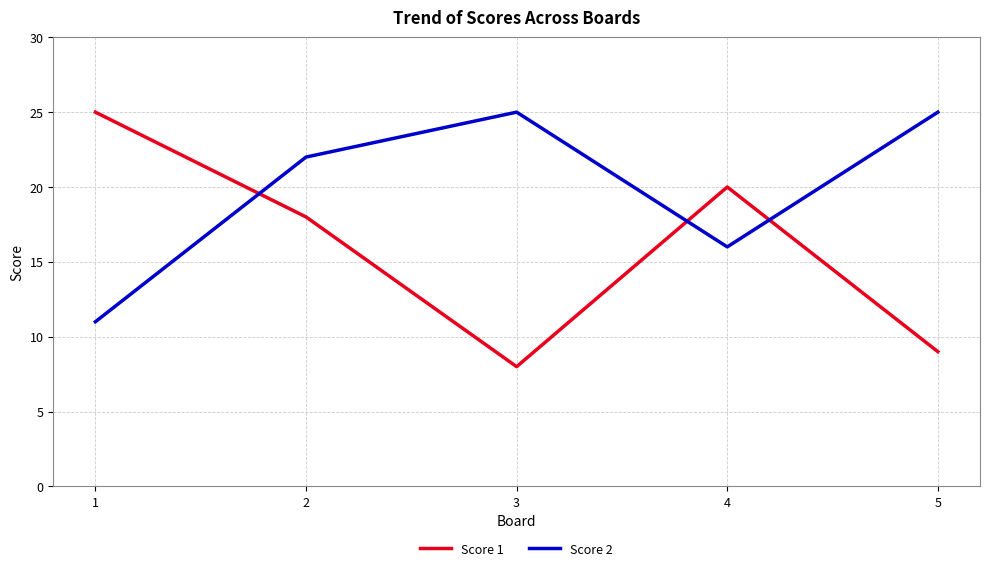

How many series are shown in this chart?

2